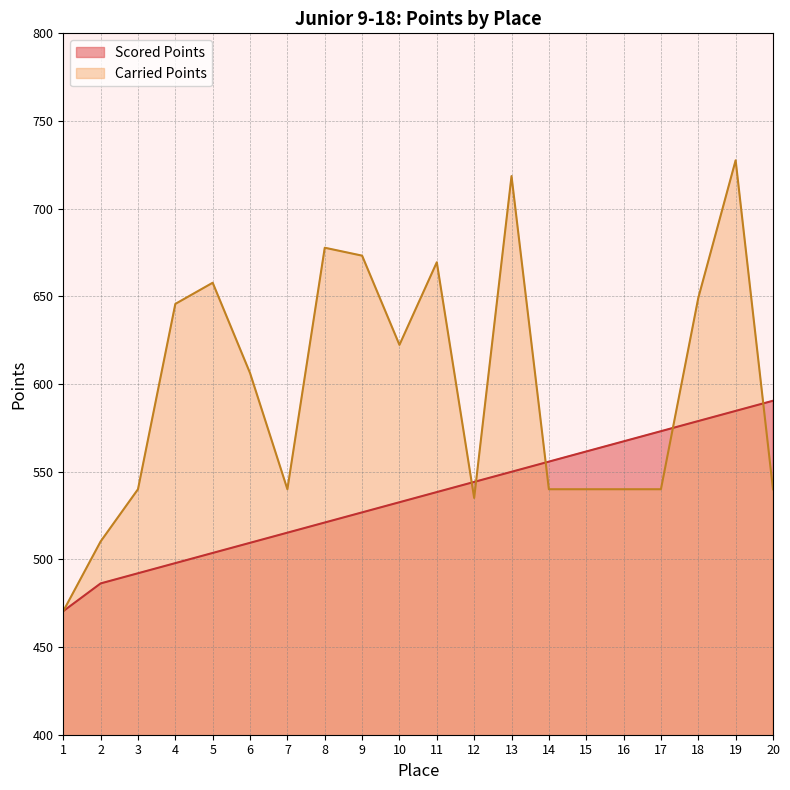

What is the total value across all series at 3?

1032.1